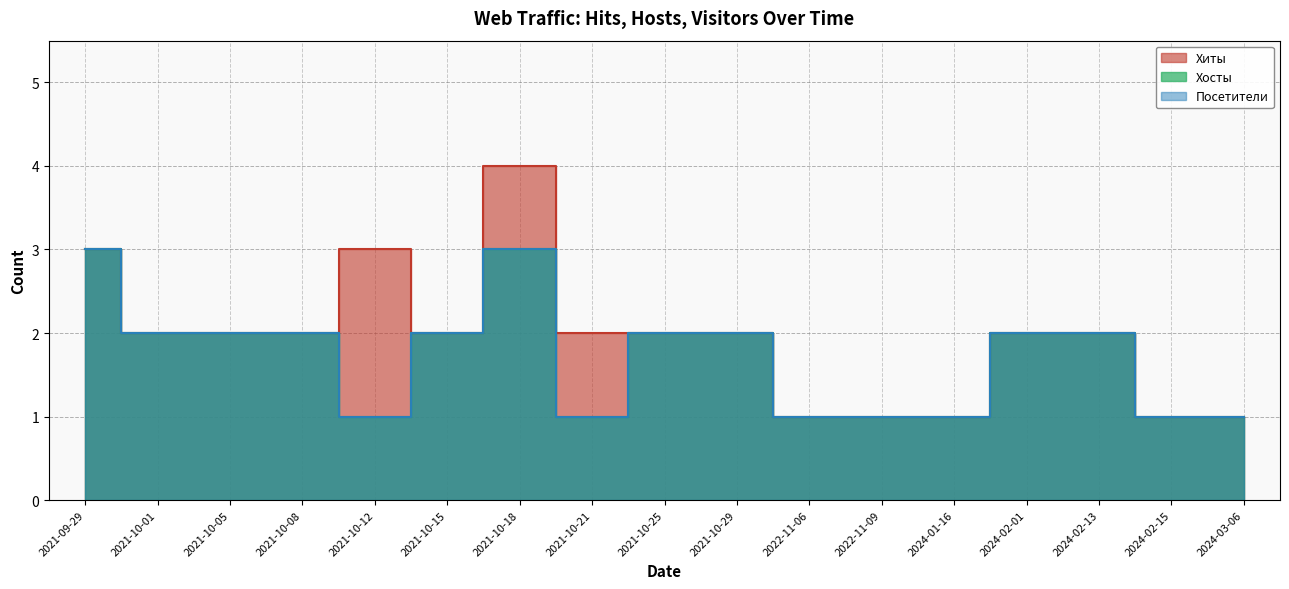

The Хиты series shows 2 at 2021-10-01. True or false?

True